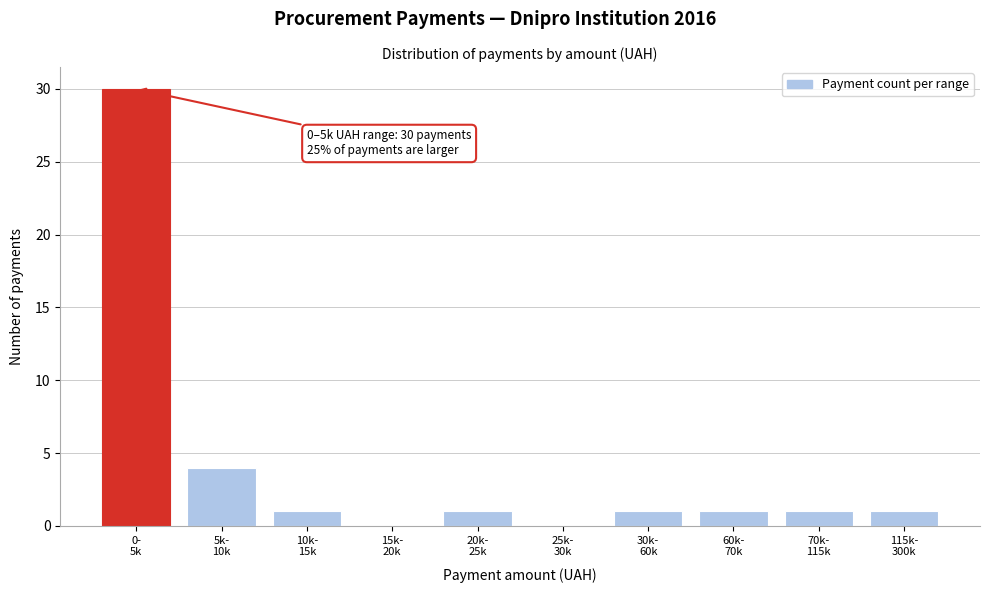

What is the greatest value displayed?

30